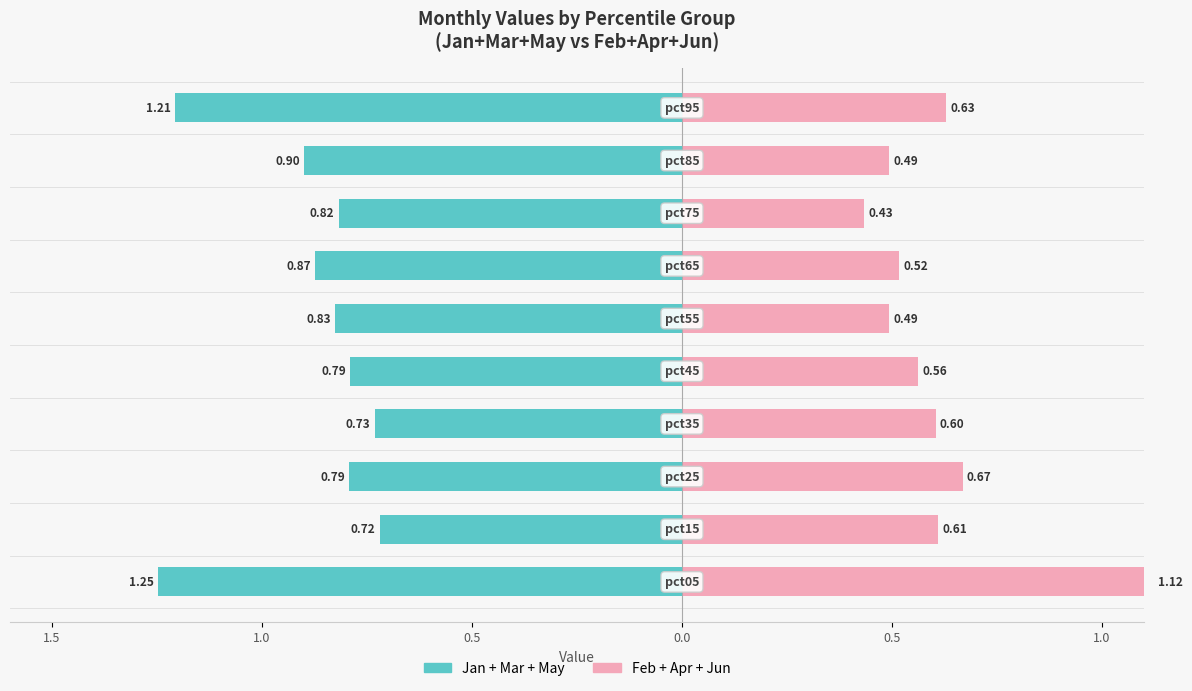

How many series are shown in this chart?

2